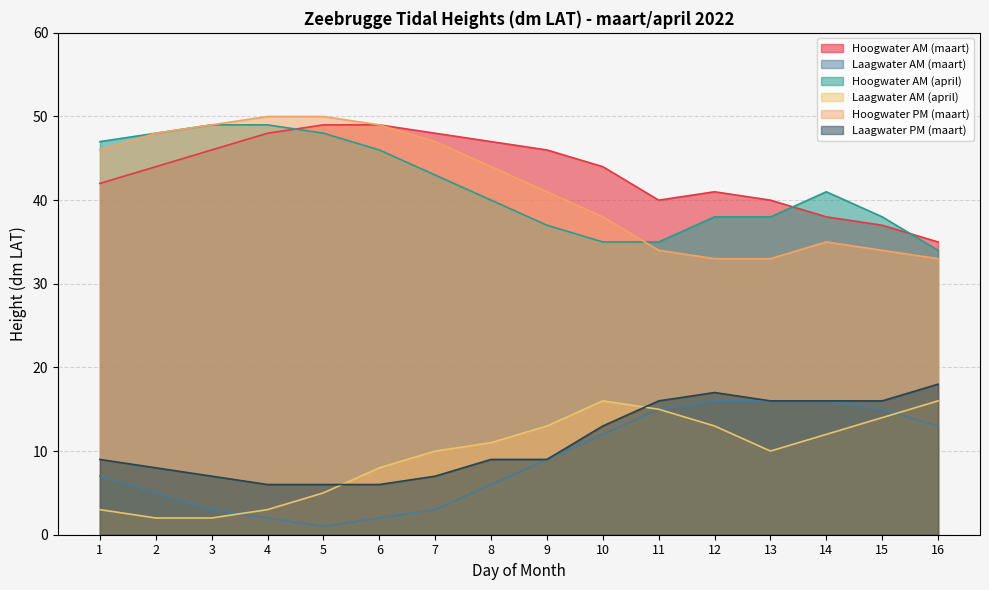

How many lines are shown in the chart?

6